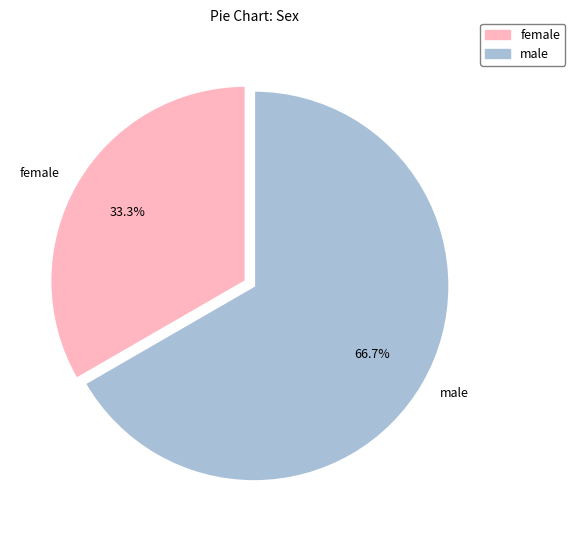

Which has a higher value, female or male?

male